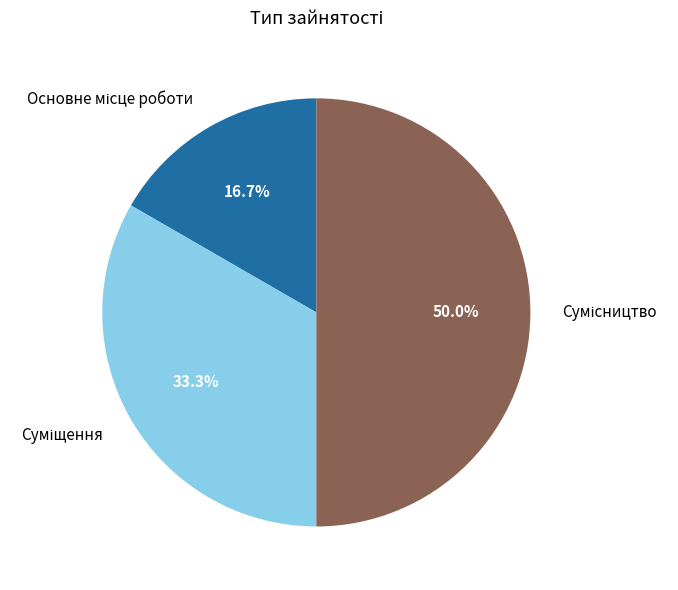

To the nearest percent, what portion does Основне місце роботи represent?

17%